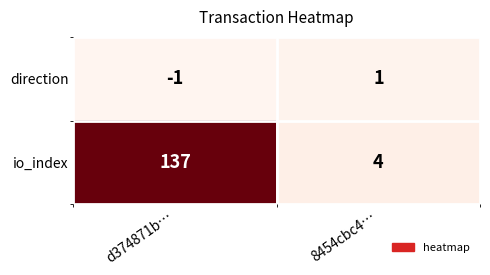

Reading left to right, transcribe all the data shown in this chart.

direction: d374871b…=-1	8454cbc4…=1
io_index: d374871b…=137	8454cbc4…=4